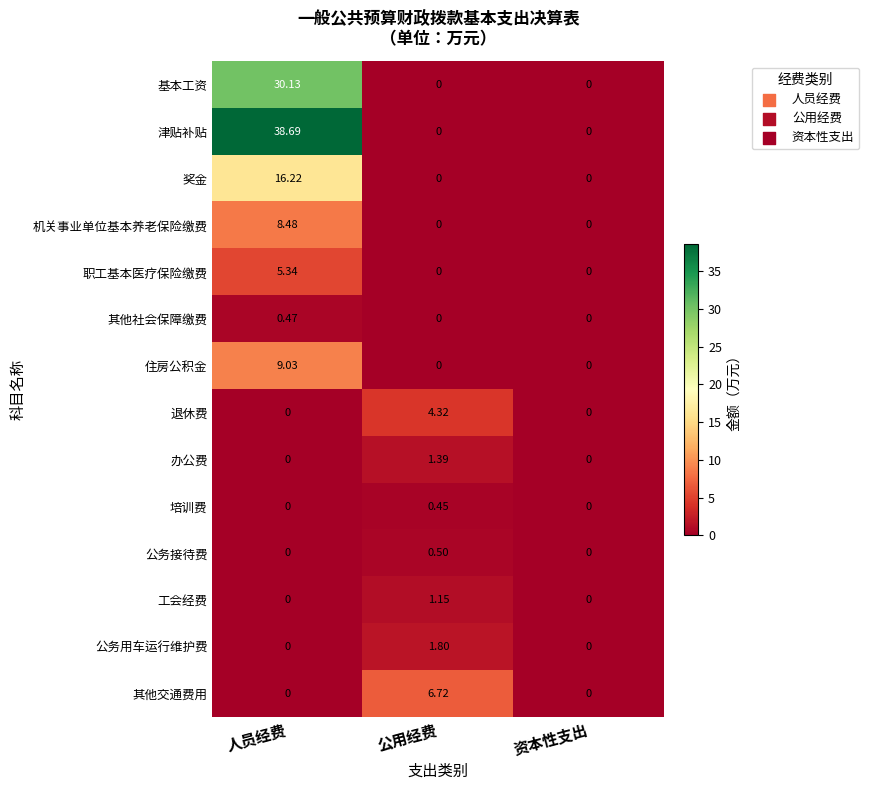

Which series has the largest total across all categories?

津贴补贴